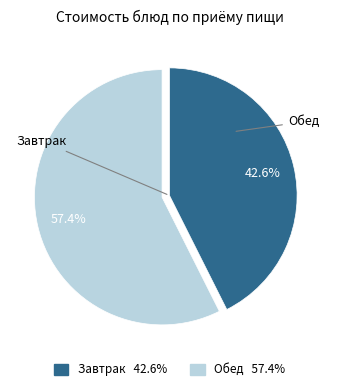

Is there any slice that represents more than half of the pie?

Yes